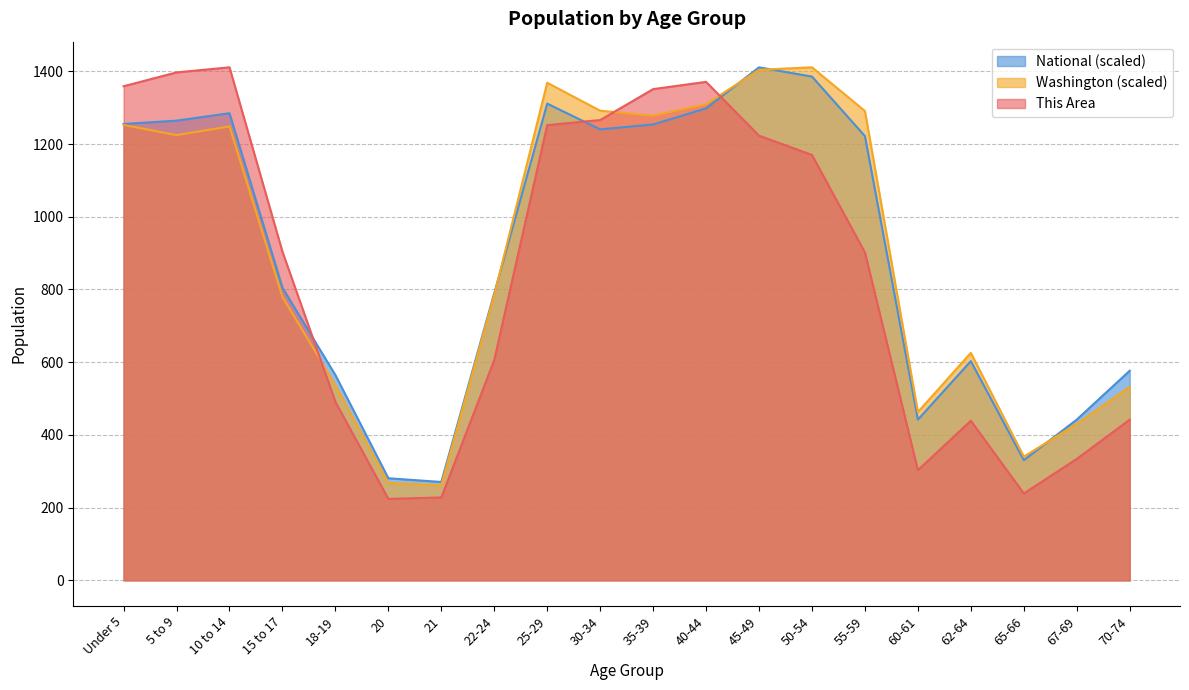

How many intersections are there between This Area and National?

3